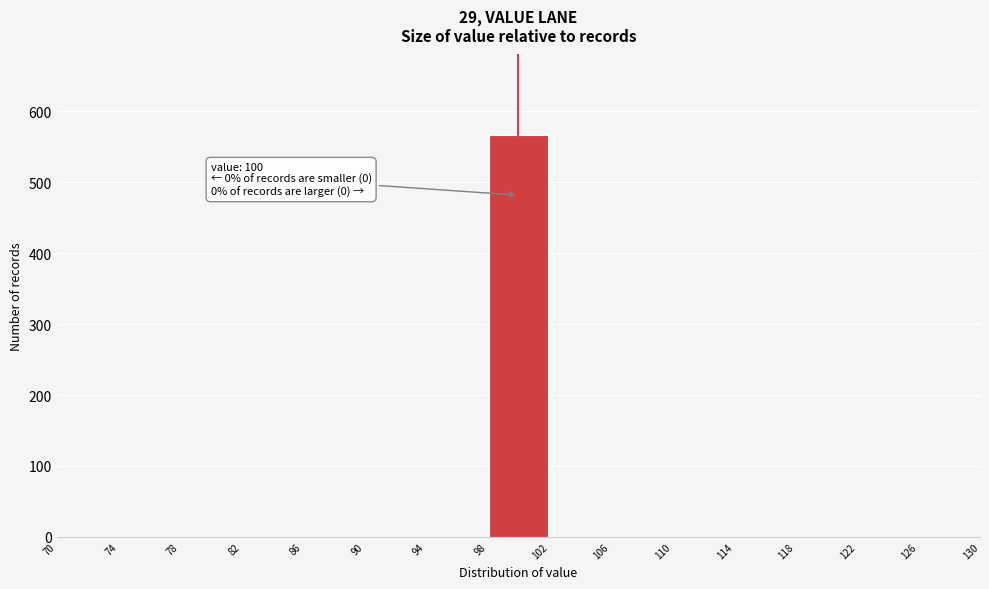

Which range on the x-axis has the tallest bar?

98 to 102